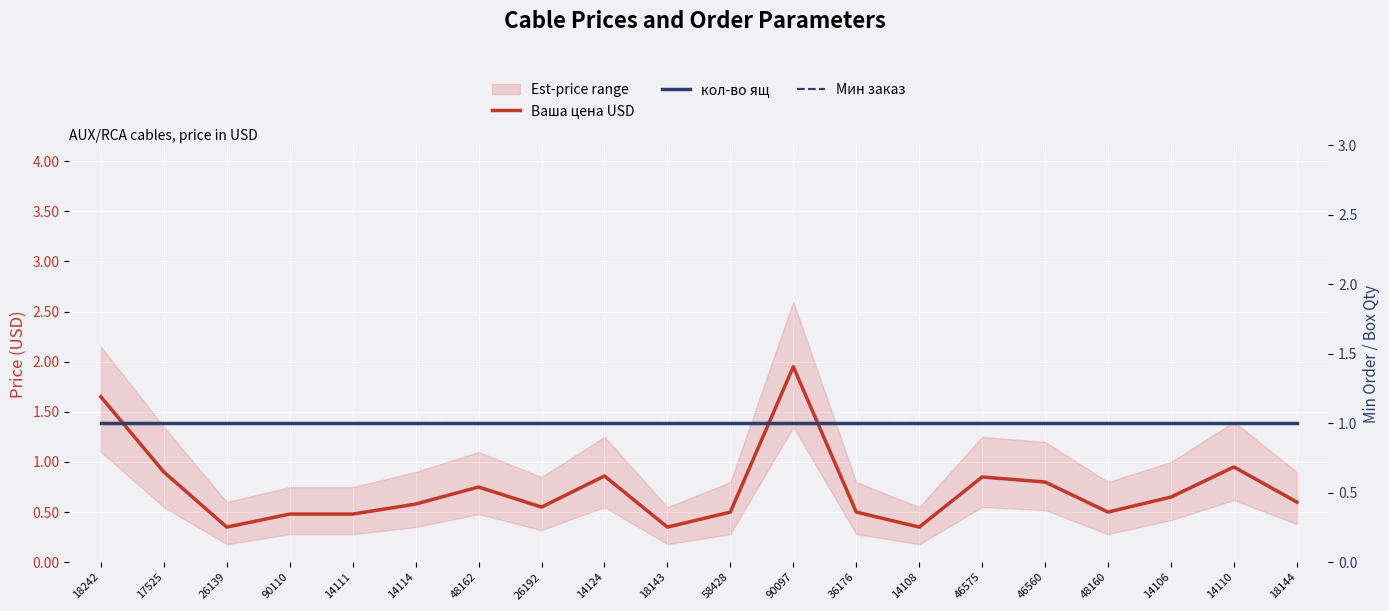

What is the label of the 2nd point from the right?

14110